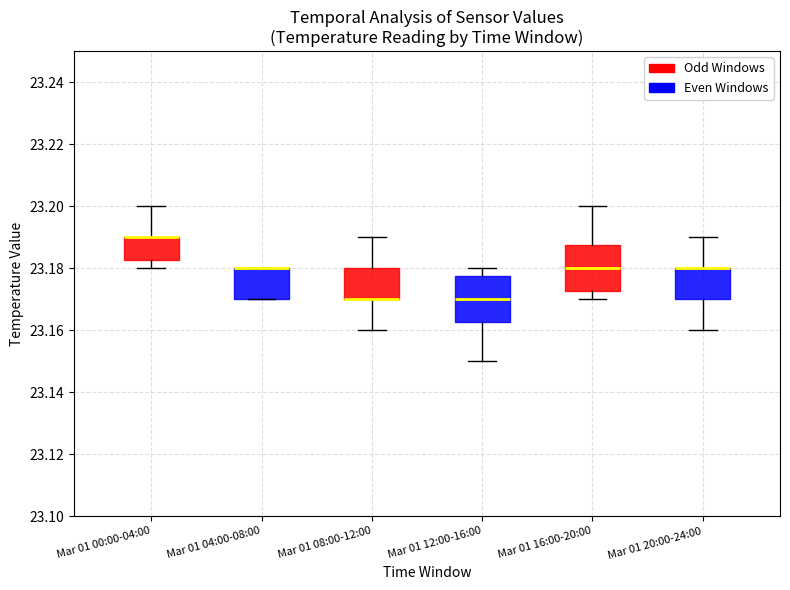

Reading left to right, transcribe this box plot: for each box, give where its median line is, the range the box spans, and where its two whiskers end, as read against the y-axis. The values are not printed on the chart, so give them approximately, as read against the axis.

Mar 01 00:00-04:00: median 23.190 (drawn on the box's upper edge), box 23.182 to 23.190, whiskers 23.180 to 23.200
Mar 01 04:00-08:00: median 23.180 (drawn on the box's upper edge), box 23.170 to 23.180, whiskers 23.170 to 23.180
Mar 01 08:00-12:00: median 23.170 (drawn on the box's lower edge), box 23.170 to 23.180, whiskers 23.160 to 23.190
Mar 01 12:00-16:00: median 23.170, box 23.162 to 23.178, whiskers 23.150 to 23.180
Mar 01 16:00-20:00: median 23.180, box 23.172 to 23.188, whiskers 23.170 to 23.200
Mar 01 20:00-24:00: median 23.180 (drawn on the box's upper edge), box 23.170 to 23.180, whiskers 23.160 to 23.190